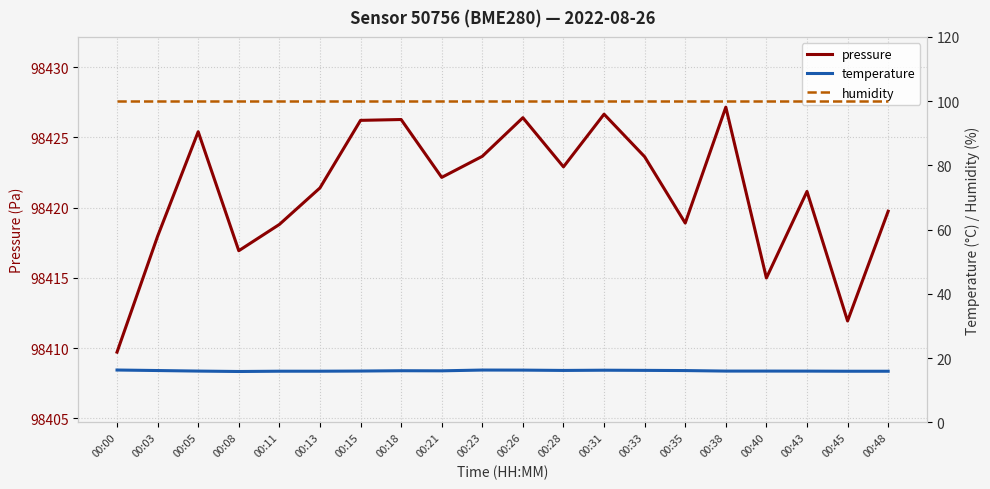

What is the spread (max minus min) of values at 00:40?

98399.0